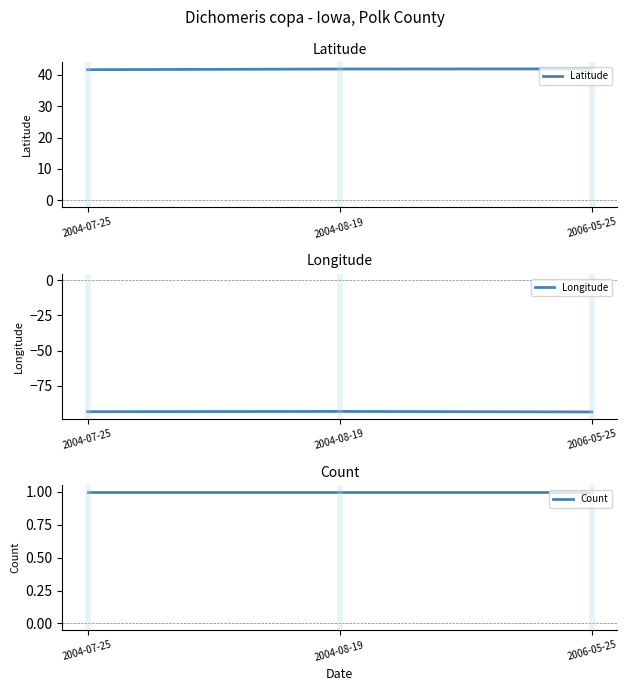

How many categories are shown in the chart?

3